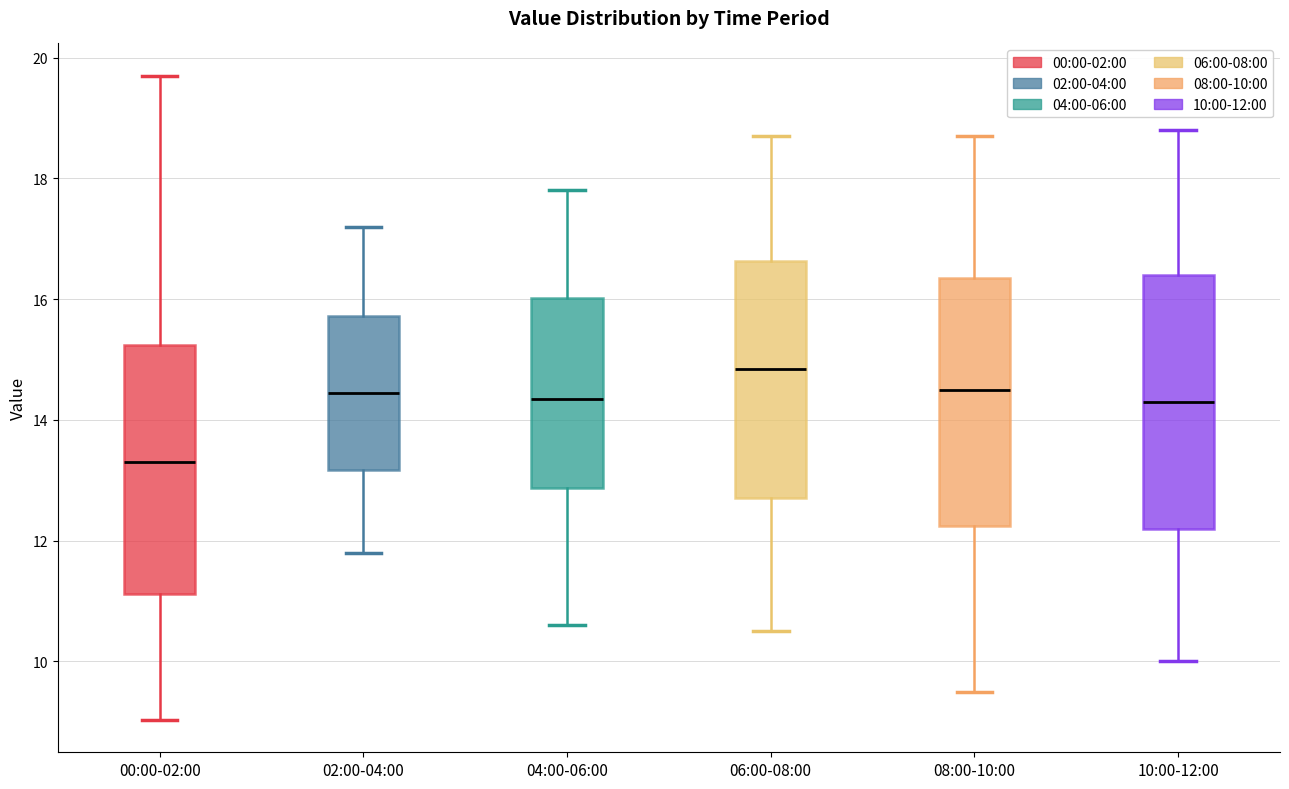

Where does the median line of the box for 00:00-02:00 sit on the y-axis? The values are not printed on the chart, so give them approximately, as read against the axis.

13.4